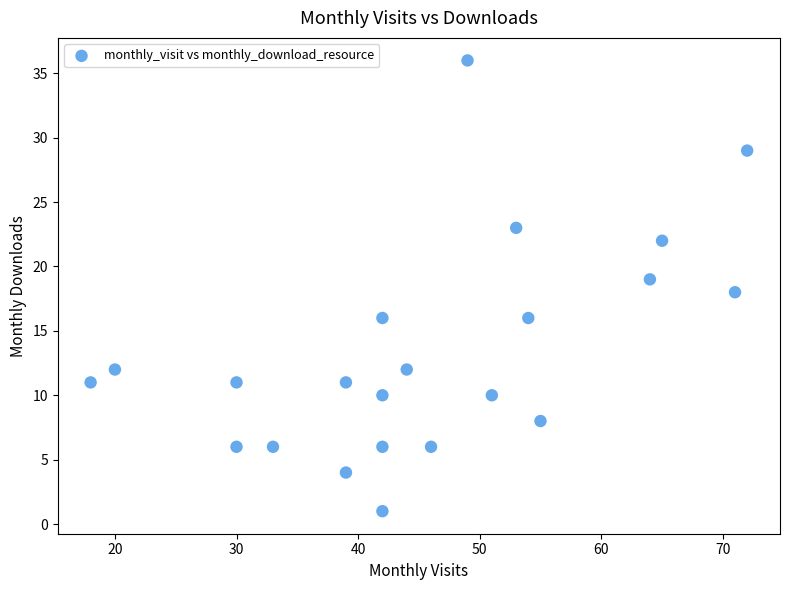

What is the range of X values (max minus min)?

54